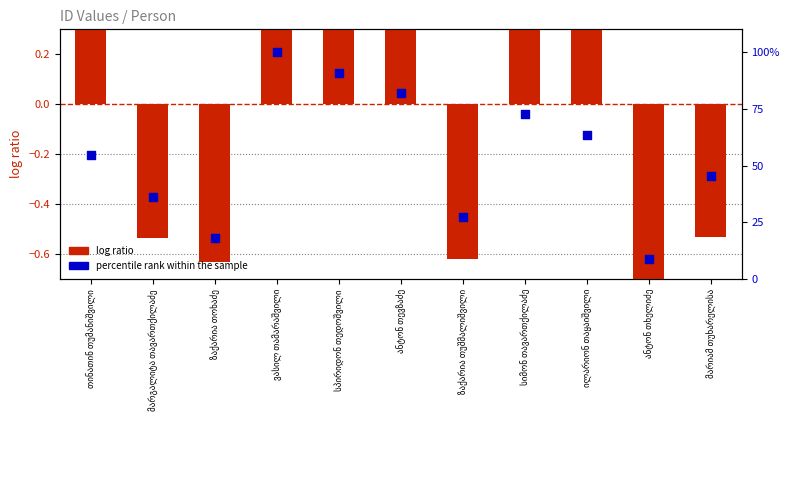

At which category is the sum across all series the highest?

ვასილ თამარაშვილი